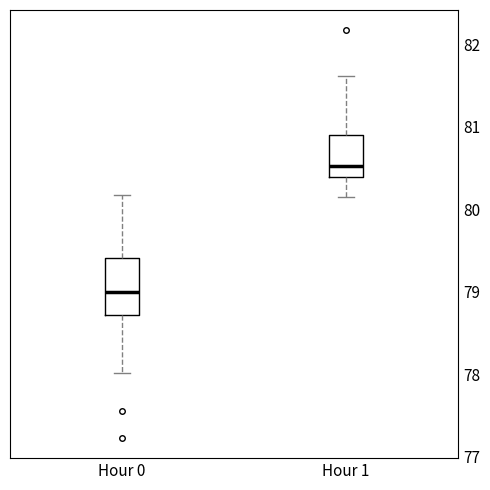

Reading left to right, read every box against the y-axis: the position of its median line, the range the box covers, and the ends of its whiskers. The values are not printed on the chart, so give them approximately, as read against the axis.

Hour 0: median 79.0, box 78.7 to 79.4, whiskers 78.0 to 80.2
Hour 1: median 80.5, box 80.4 to 80.9, whiskers 80.2 to 81.6